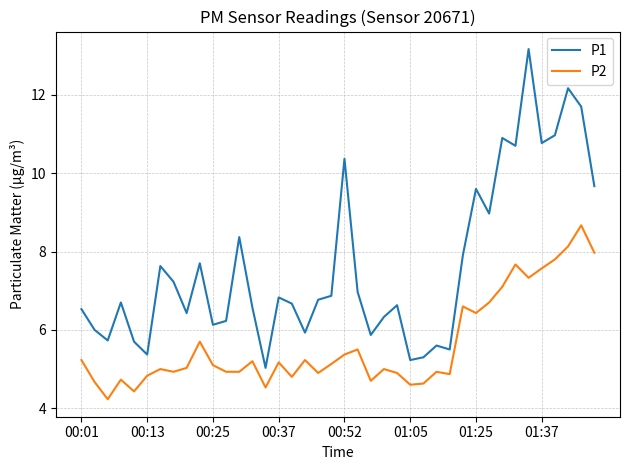

True or false: P1 and P2 cross at least once.

False